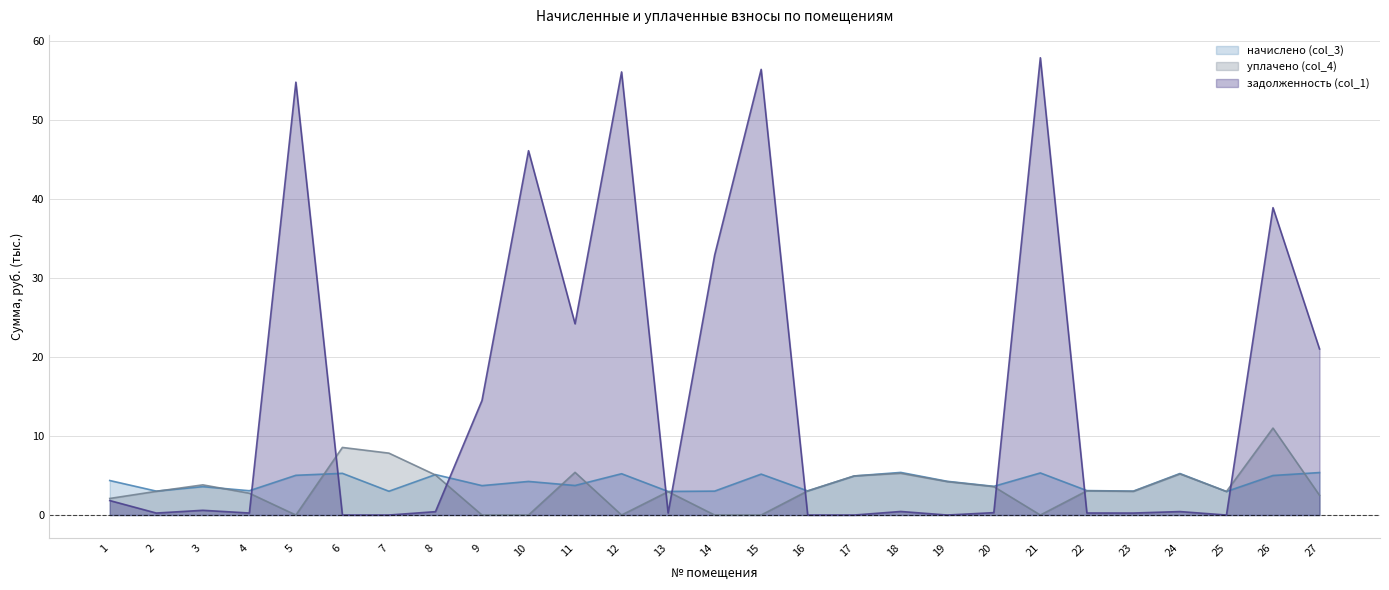

Which category has the highest value across all series?

21